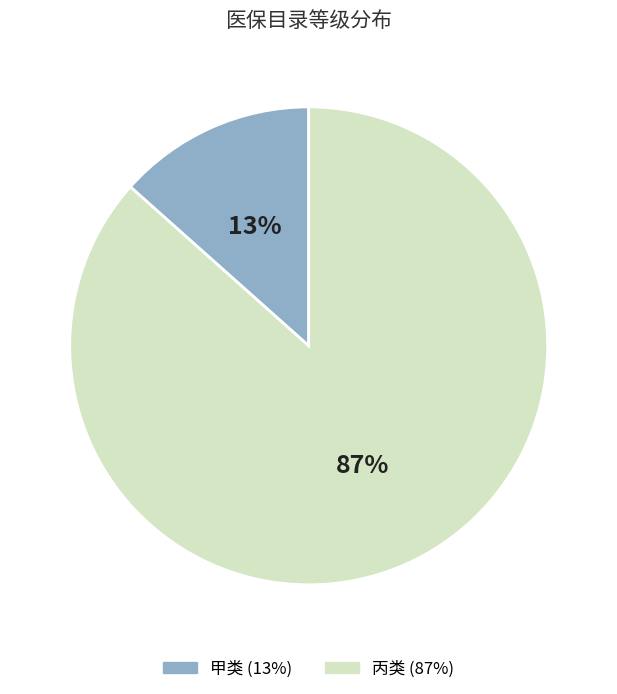

Rank the categories by value from highest to lowest.

丙类, 甲类